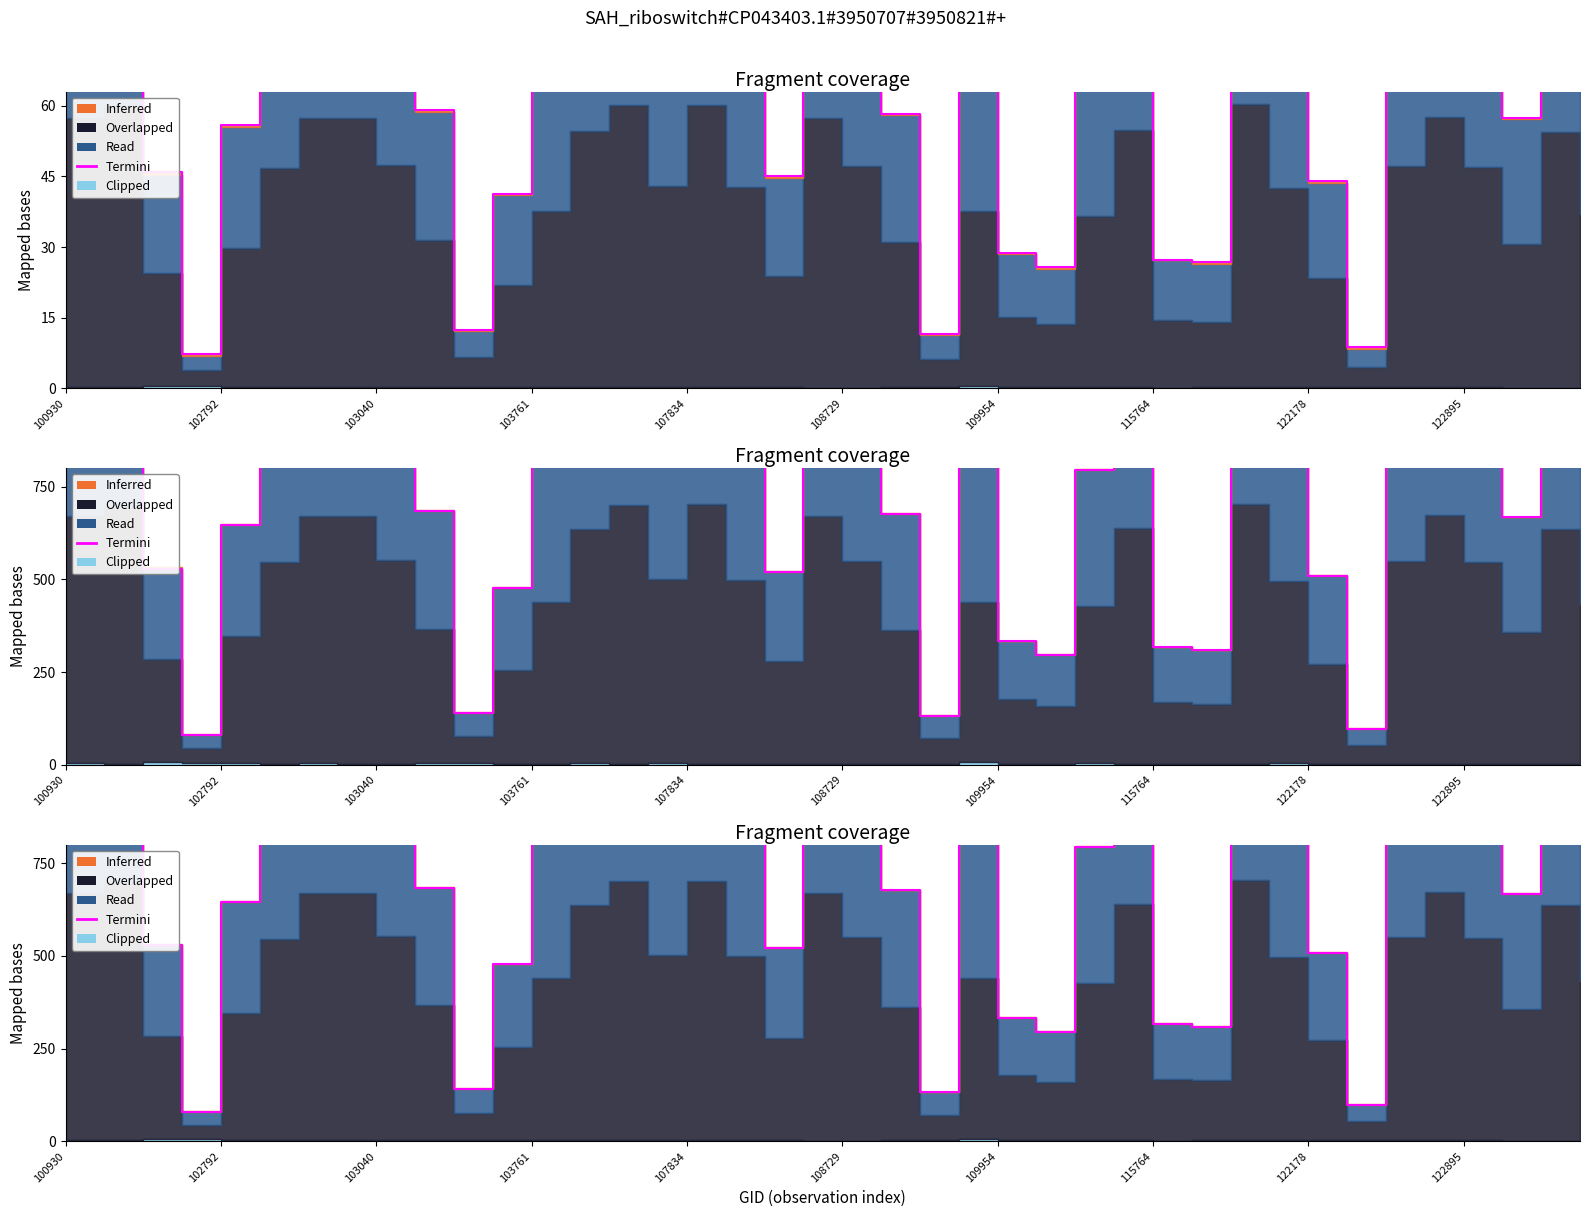

What is the greatest value displayed?

1267.4